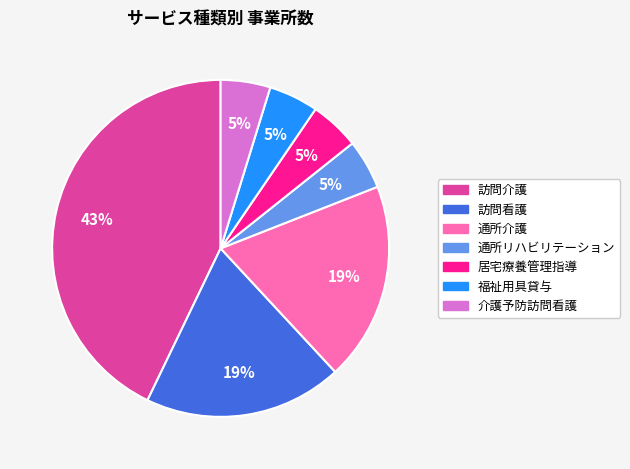

To the nearest percent, what portion does 訪問介護 represent?

43%